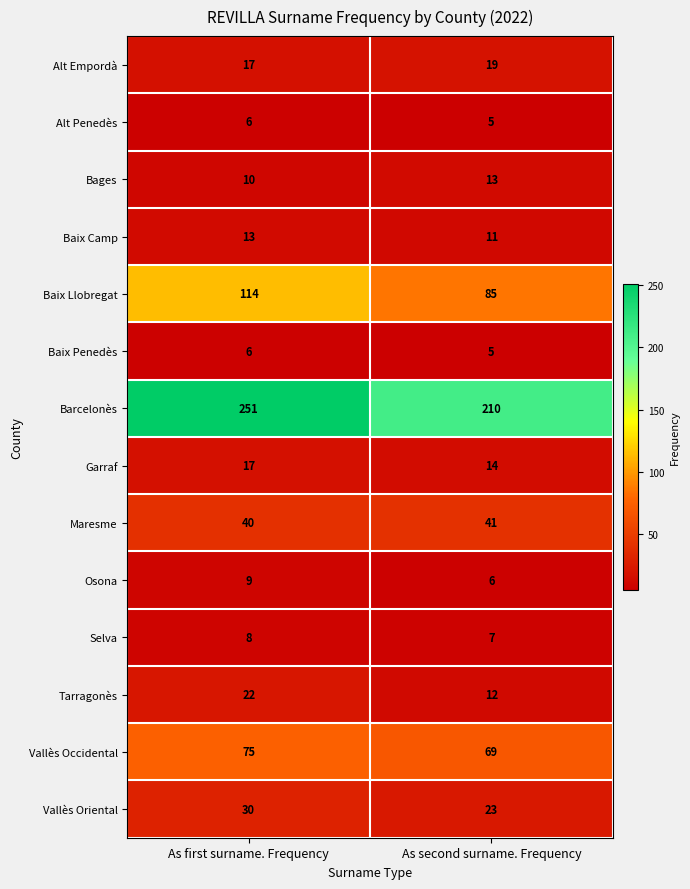

What is the sum of the Osona values at As first surname. Frequency and As second surname. Frequency?

15